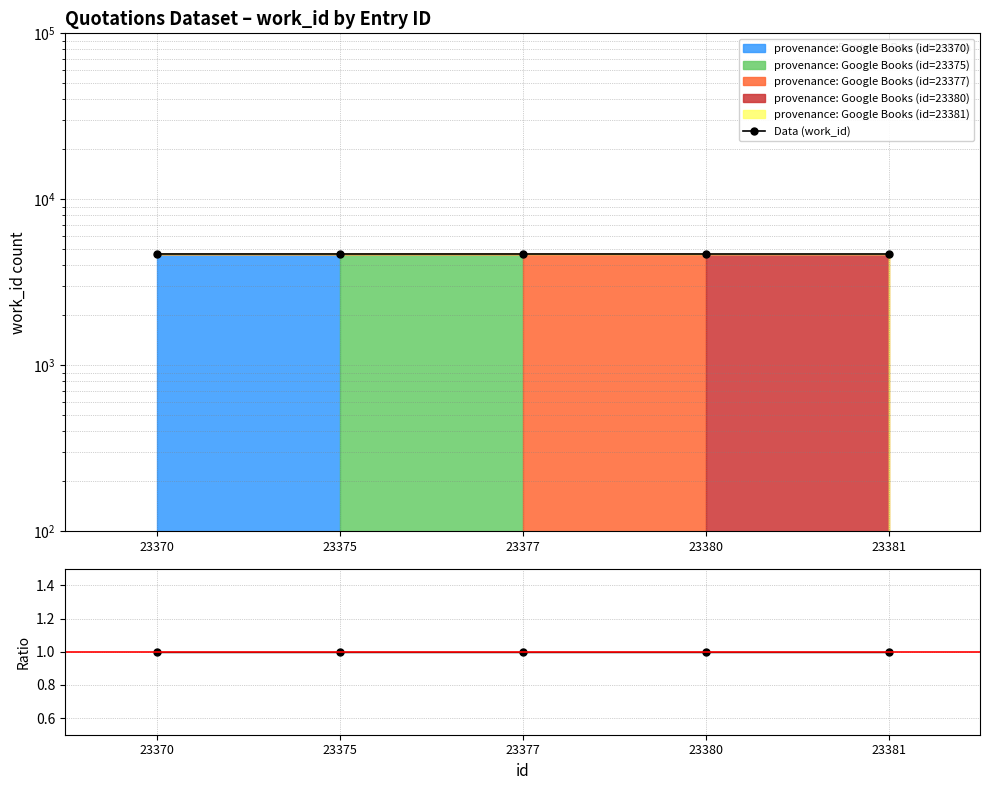

Reading left to right, extract all data points from this chart.

Data (work_id): 23370=4702	23375=4702	23377=4702	23380=4702	23381=4702
Ratio: 23370=1	23375=1	23377=1	23380=1	23381=1